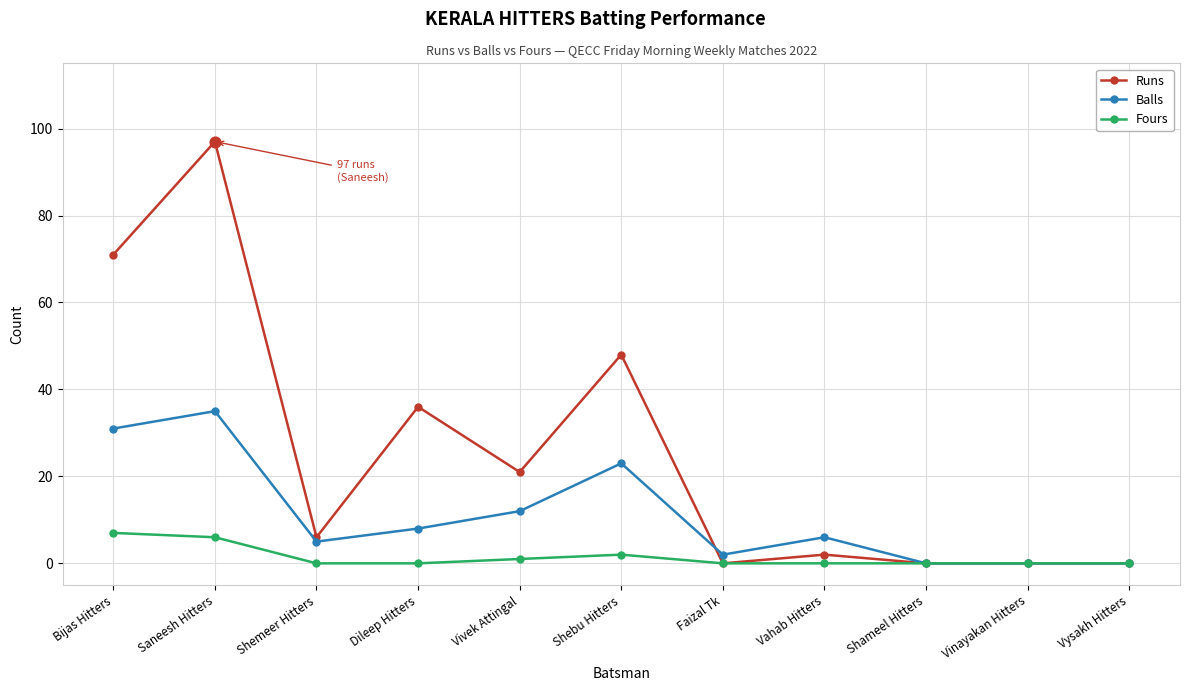

What are all the series names shown in the legend?

Runs, Balls, Fours